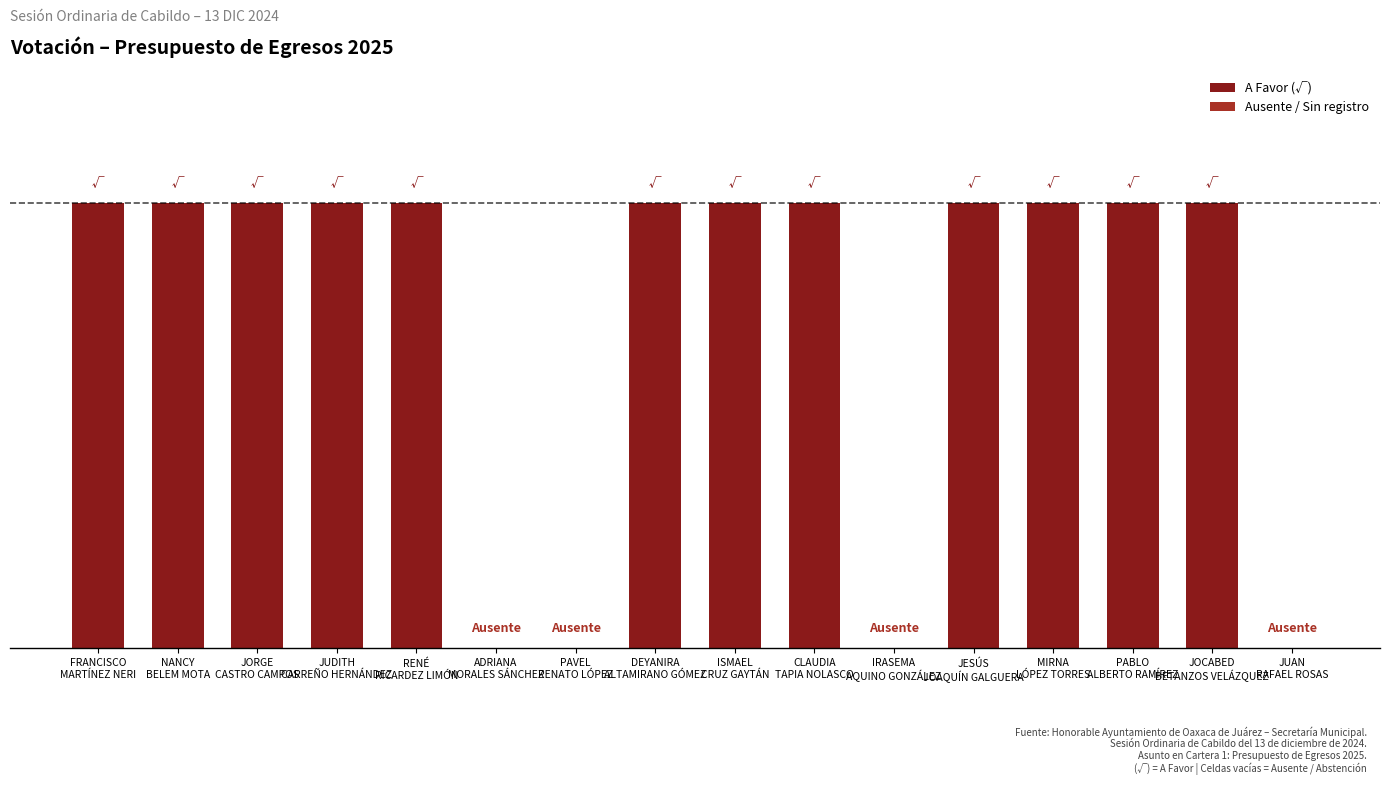

What is the sum of all values?

12